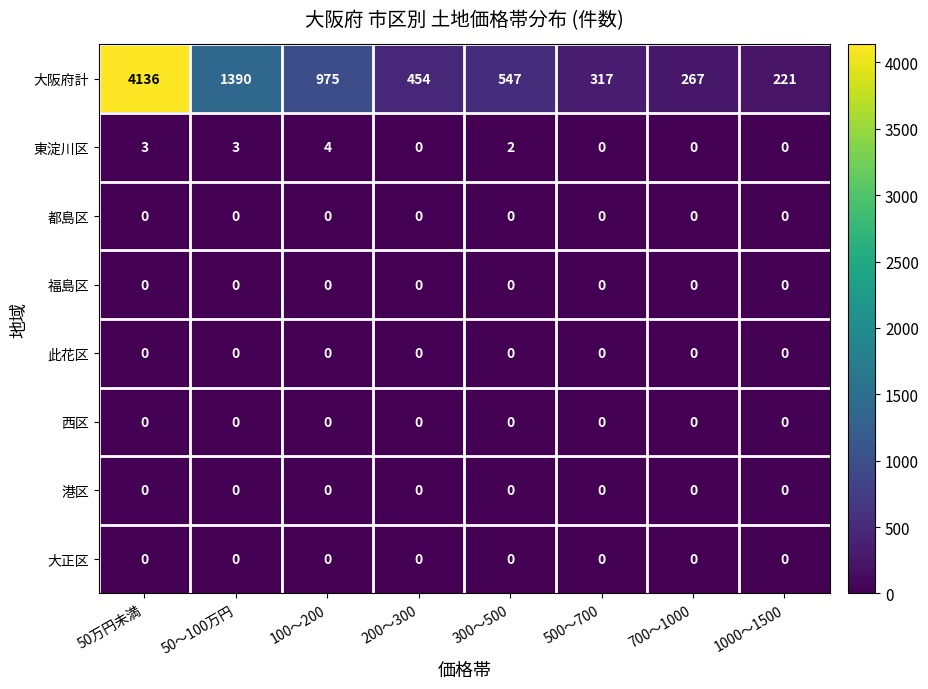

Which series has the largest total across all categories?

大阪府計